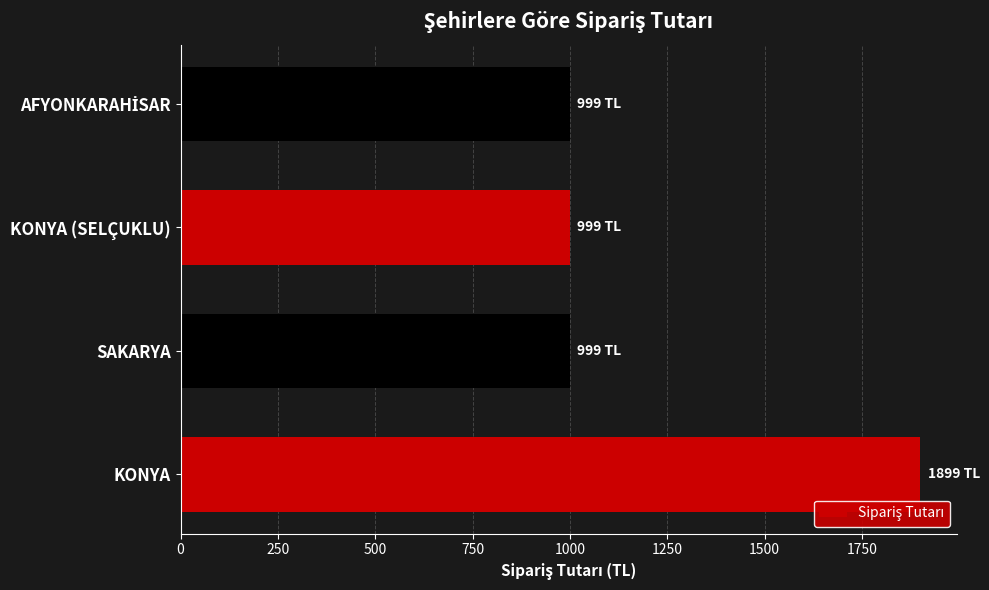

The value at SAKARYA is 999. True or false?

True